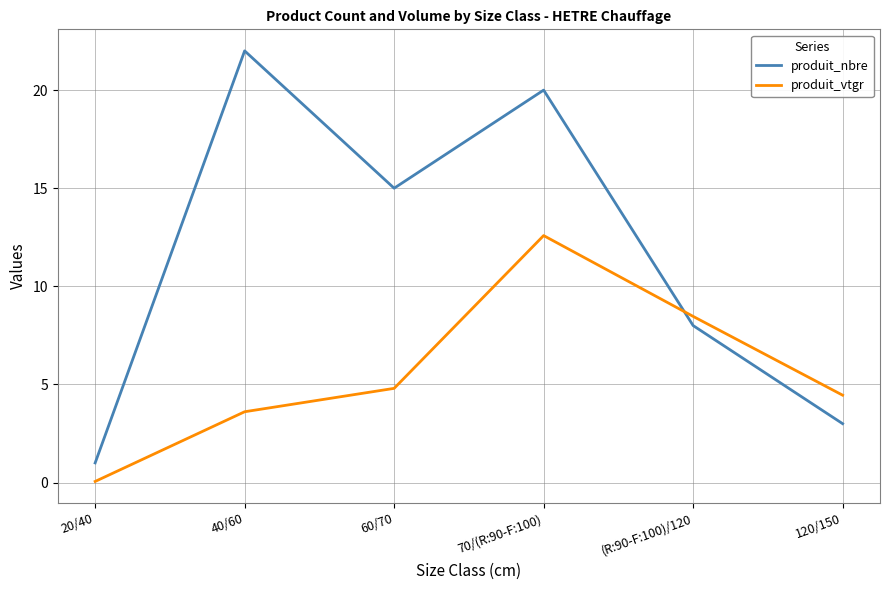

Count the number of categories in the chart.

6